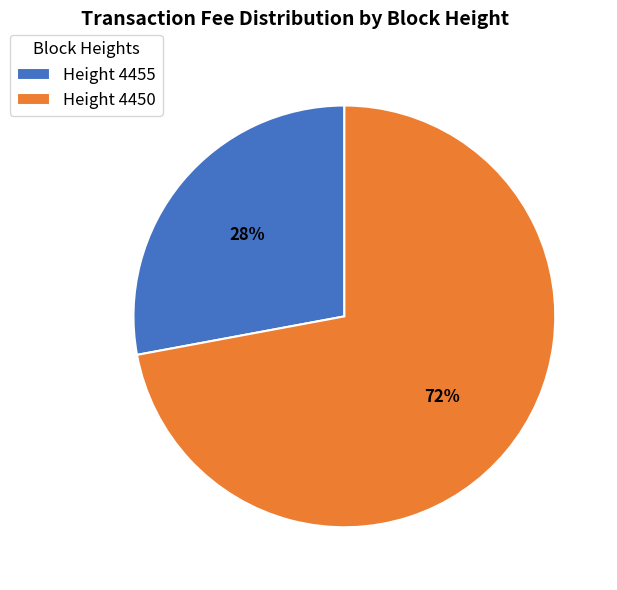

Count the number of slices in the pie.

2